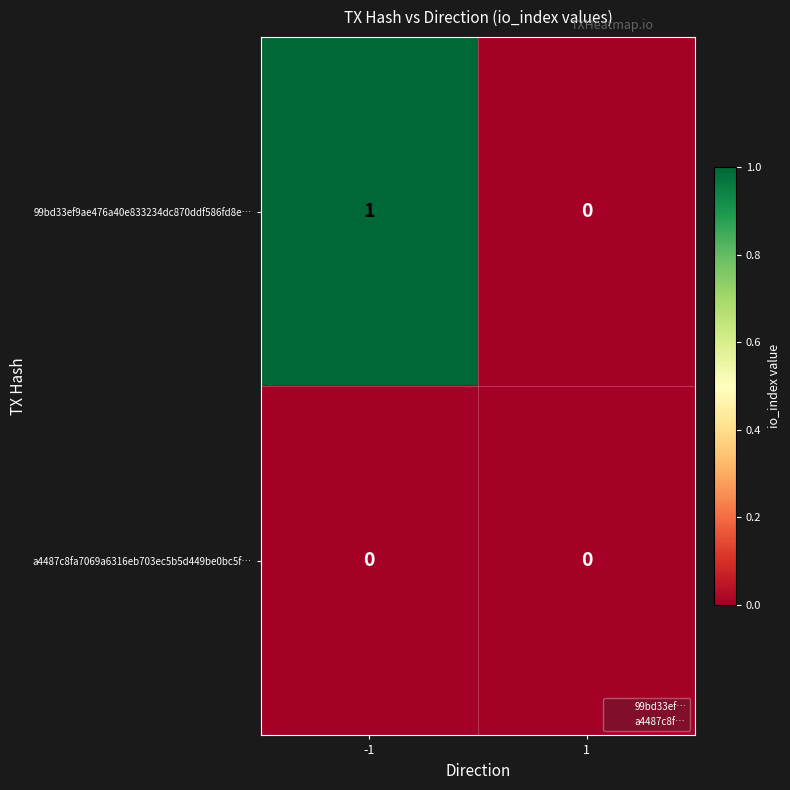

How many data points in 99bd33ef9ae476a40e833234dc870ddf586fd8e… are less than 1?

1